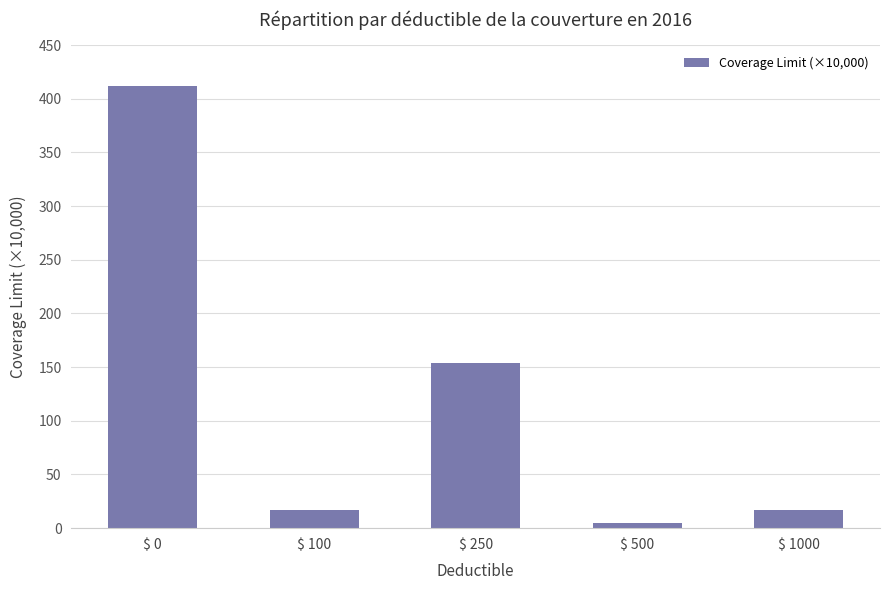

At which label is the value closest to 208?

$ 250